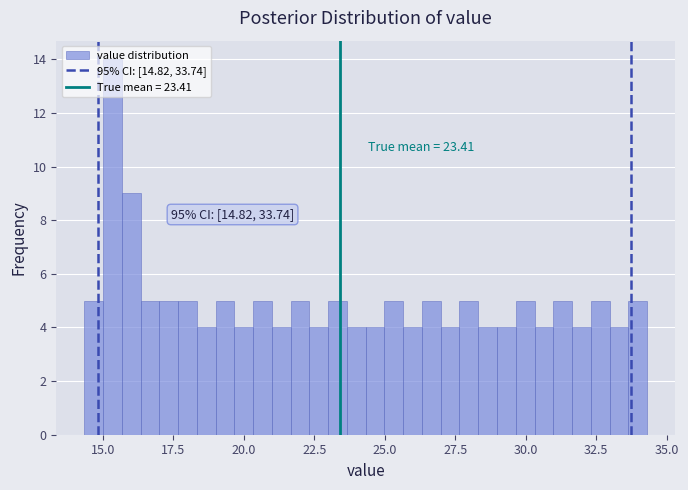

Read against the x-axis, roughly where is the centre of the tallest bar?

15.5